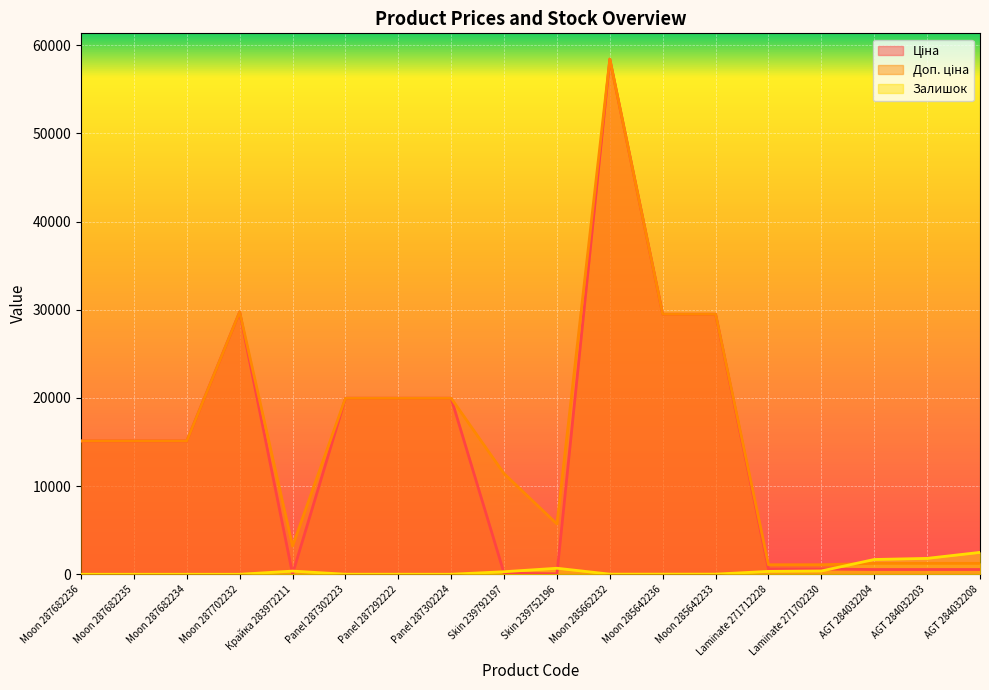

List the labels in order of Залишок value, largest first.

AGT 284032208, AGT 284032203, AGT 284032204, Skin 239752196, Laminate 271702230, Крайка 283972211, Laminate 271712228, Skin 239792197, Moon 285642233, Moon 285662232, Moon 285642236, Panel 287302223, Panel 287292222, Panel 287302224, Moon 287682236, Moon 287682235, Moon 287682234, Moon 287702232